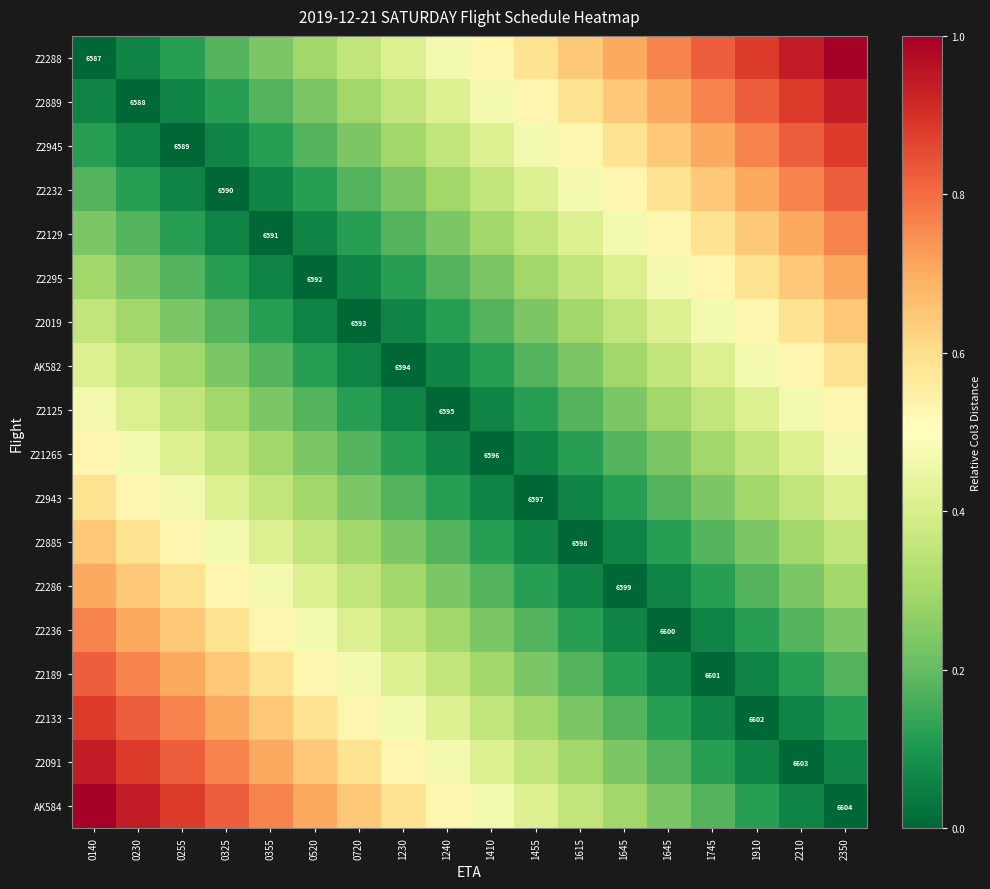

Rank the categories by Z2286 value from lowest to highest.

1645, 1615, 1645, 1455, 1745, 1410, 1910, 1240, 2210, 1230, 2350, 0720, 0520, 0355, 0325, 0255, 0230, 0140